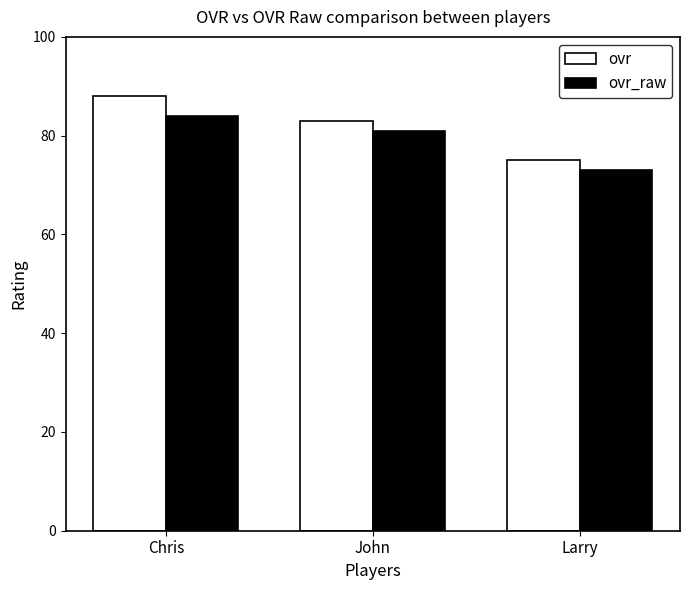

Is the value of ovr_raw at Larry greater than the value of ovr at John?

No